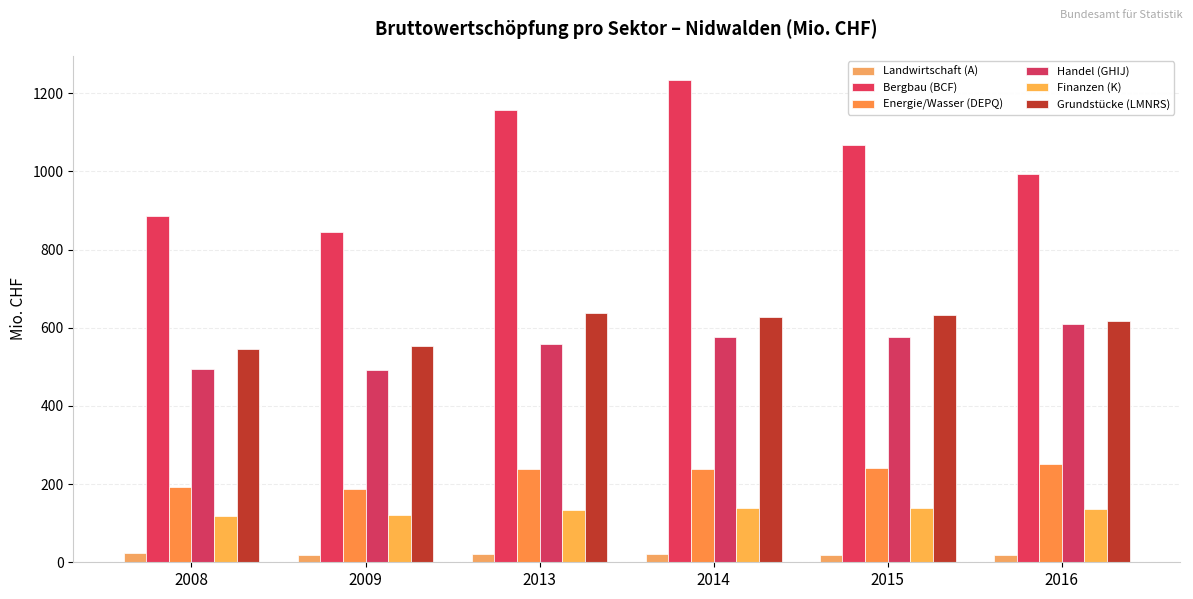

Reading left to right, what are all the values shown in this chart?

Landwirtschaft (A): 22.6	19.4	20.5	22.1	17.7	19.1
Bergbau (BCF): 885.1	845.5	1157.6	1234.3	1068.4	994.2
Energie/Wasser (DEPQ): 191.4	187.9	237.9	237.7	241.1	251.0
Handel (GHIJ): 494.2	492.0	559.7	576.0	577.6	610.2
Finanzen (K): 117.6	122.0	134.6	138.5	139.3	136.9
Grundstücke (LMNRS): 545.3	554.6	638.5	628.1	632.4	618.3